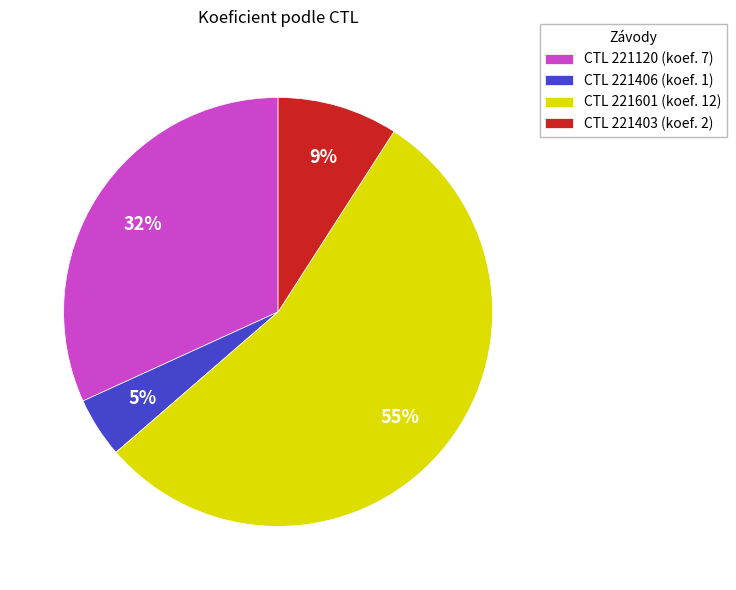

To the nearest percent, what is the difference between the largest and smallest slice percentages?

50%